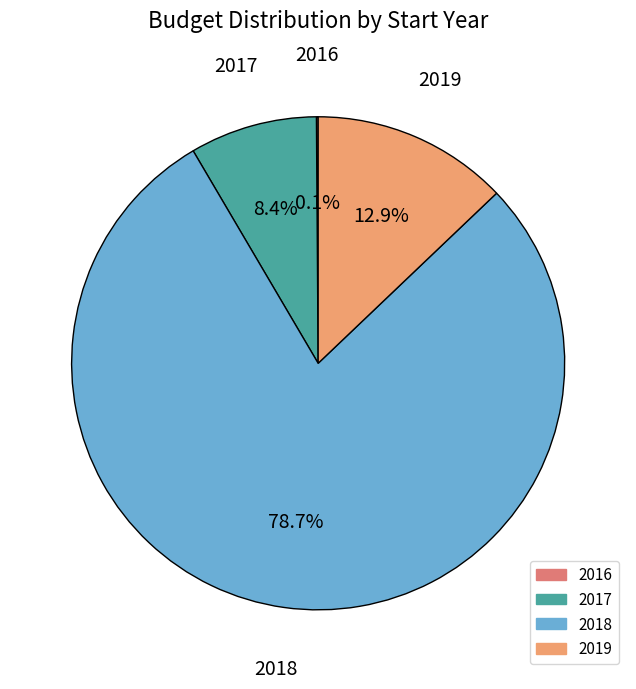

Is there any slice that represents more than half of the pie?

Yes